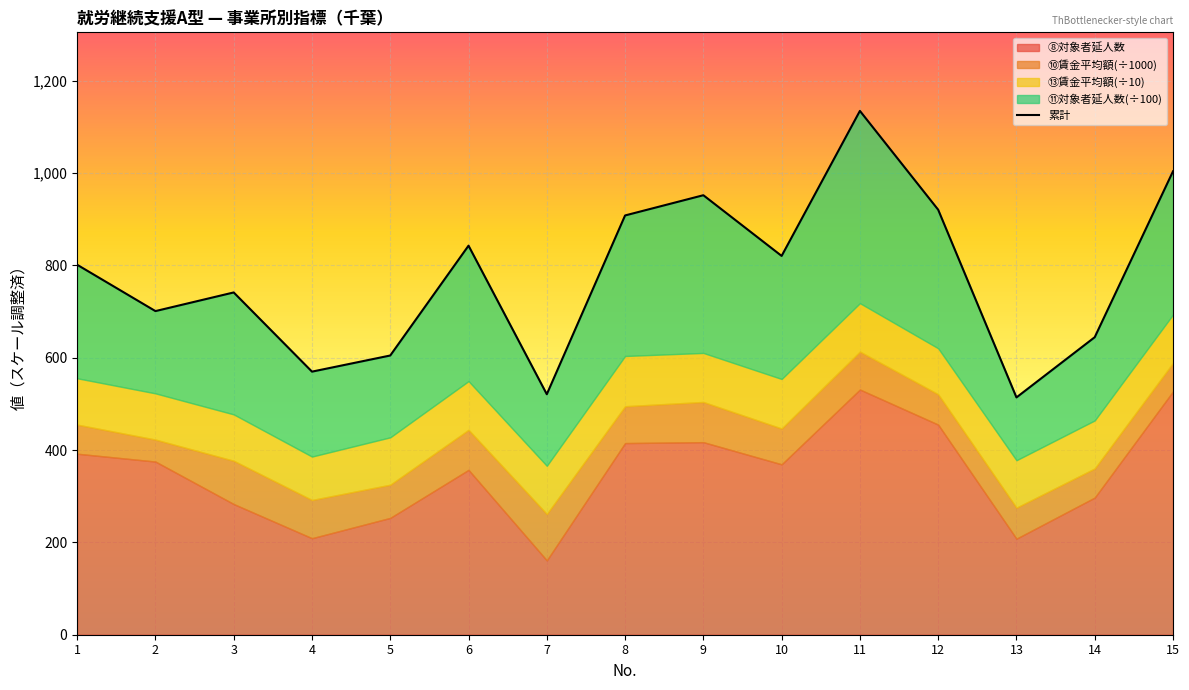

What is the difference between the values at 11 and 3?

393.1